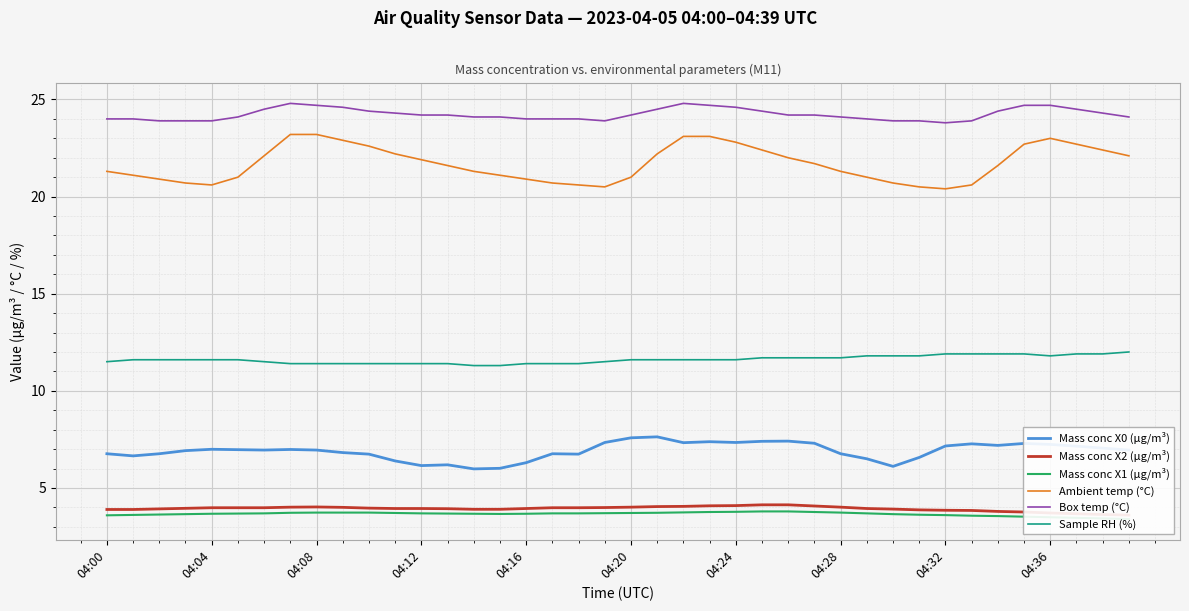

What is the maximum value shown in the chart?

24.8